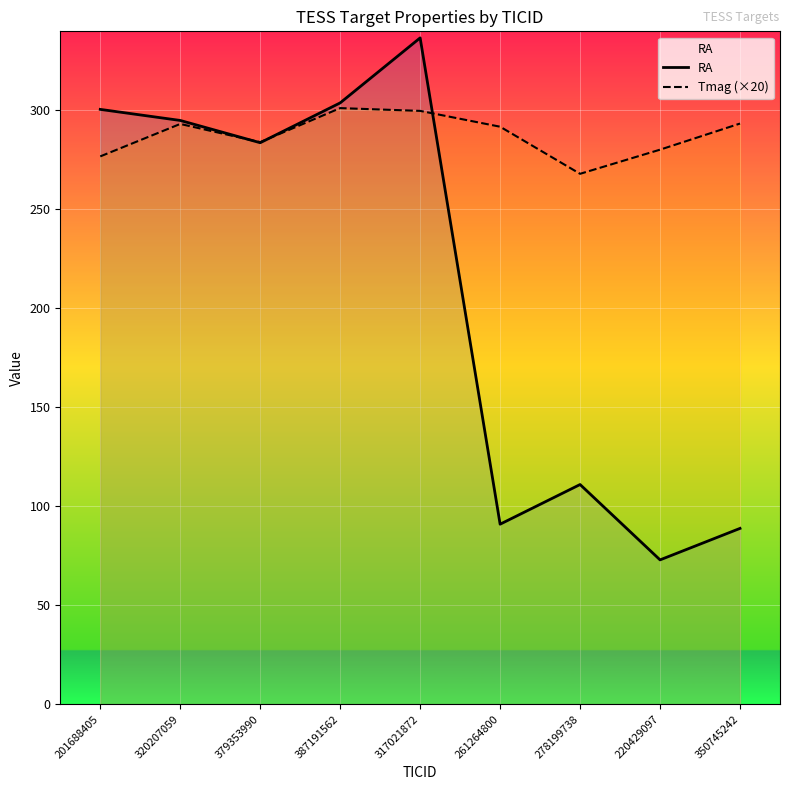

Where is the first local minimum for RA?

379353990